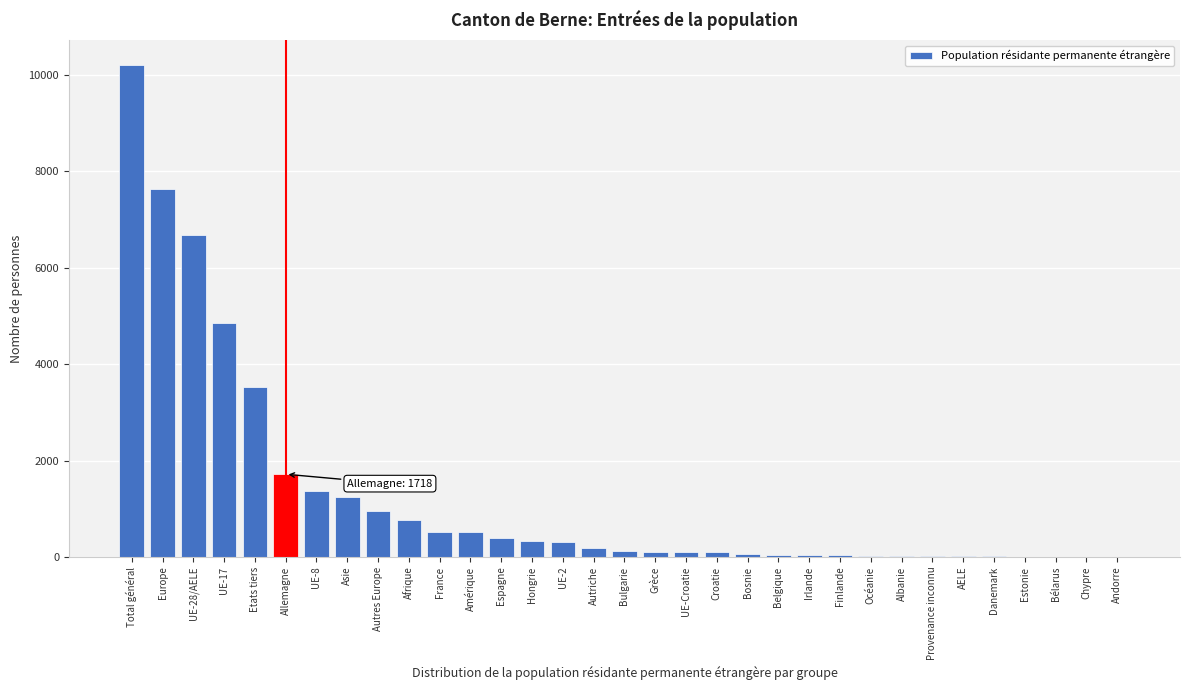

What is the greatest value displayed?

10217